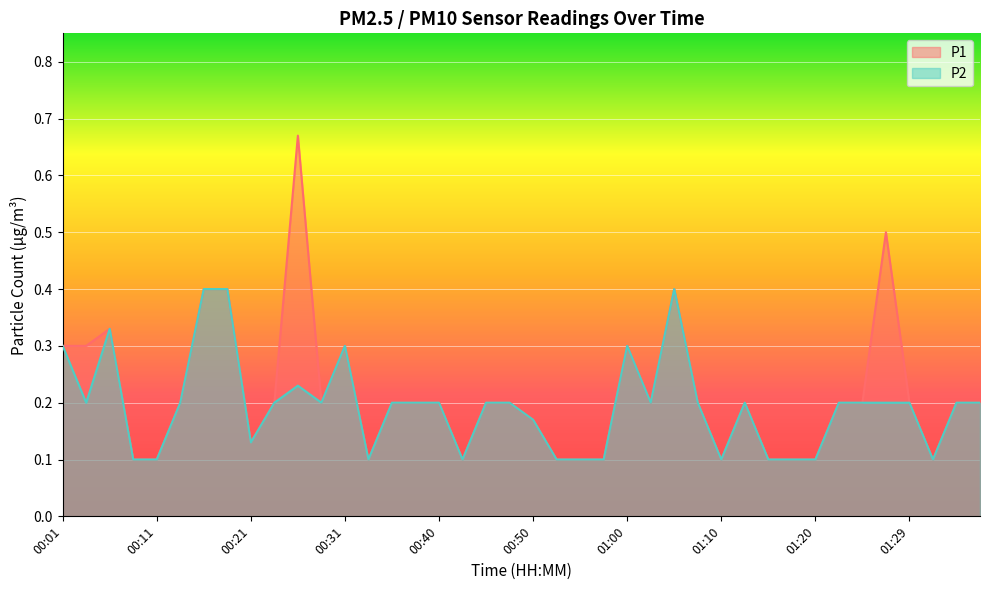

What is the average value of the P2 series?

0.2